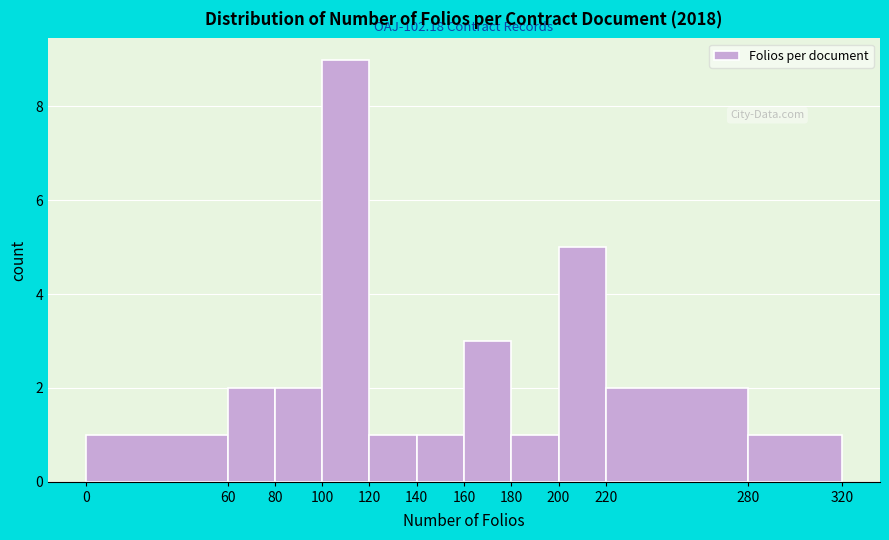

Over which range of the x-axis is the bar tallest?

100 to 120